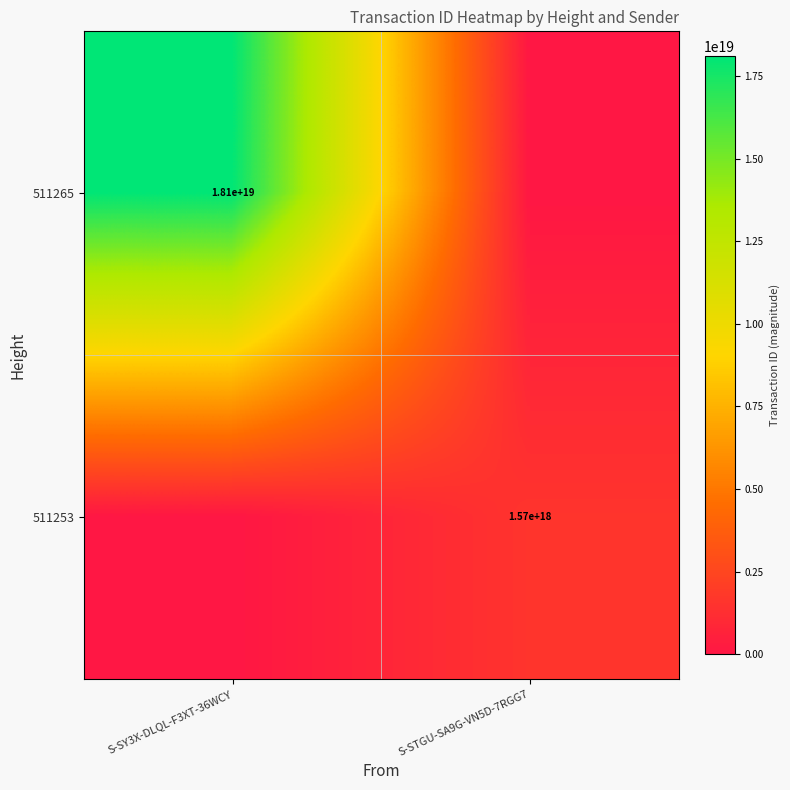

The 511265 series shows 29138554635002806272 at S-SY3X-DLQL-F3XT-36WCY. True or false?

False